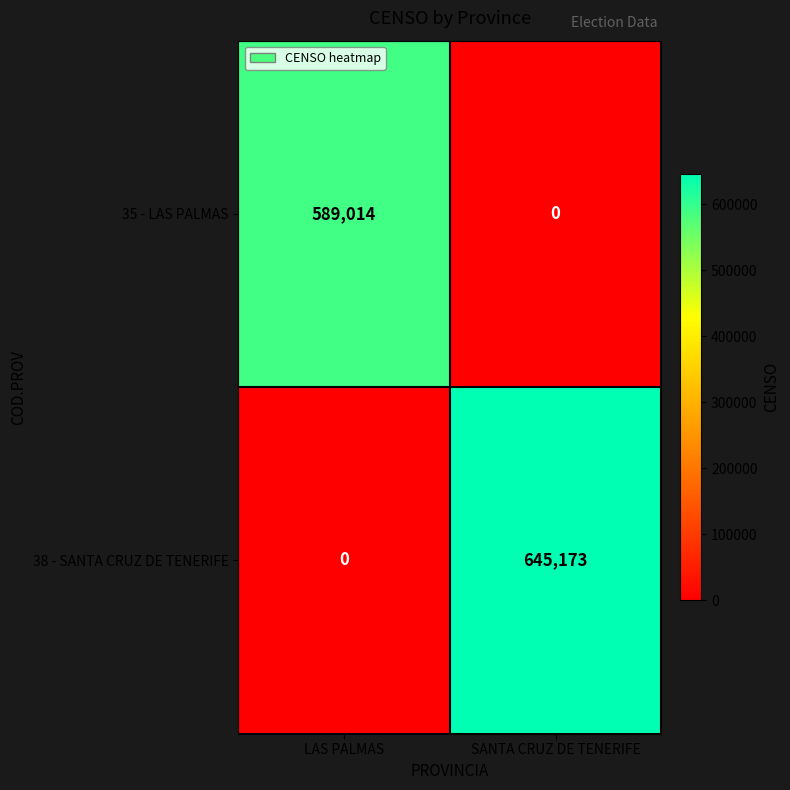

The value of 35 - LAS PALMAS at LAS PALMAS is 241902. True or false?

False